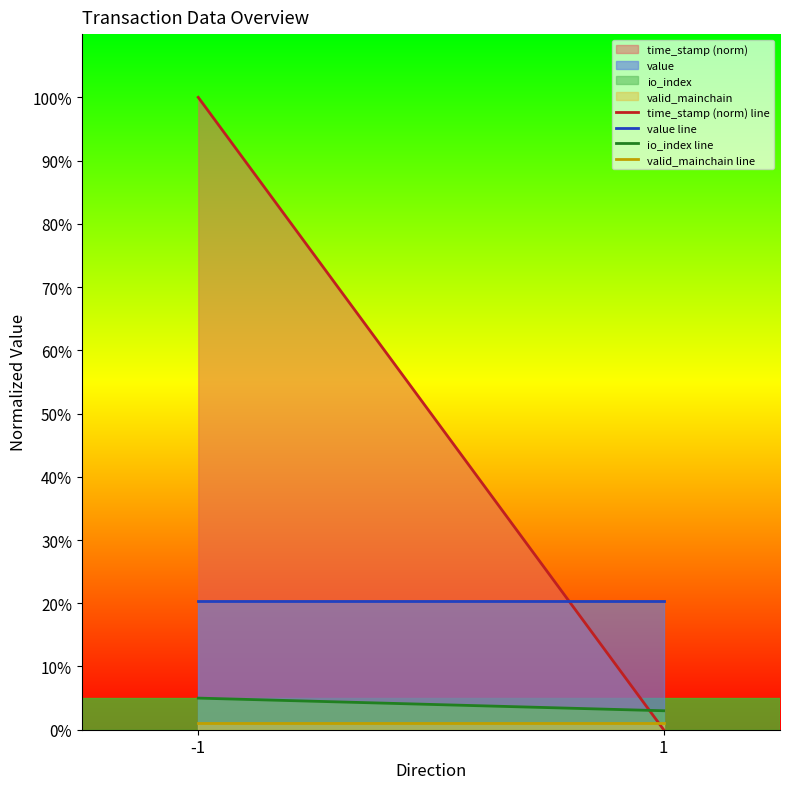

What is the sum of all value line values?

40.6